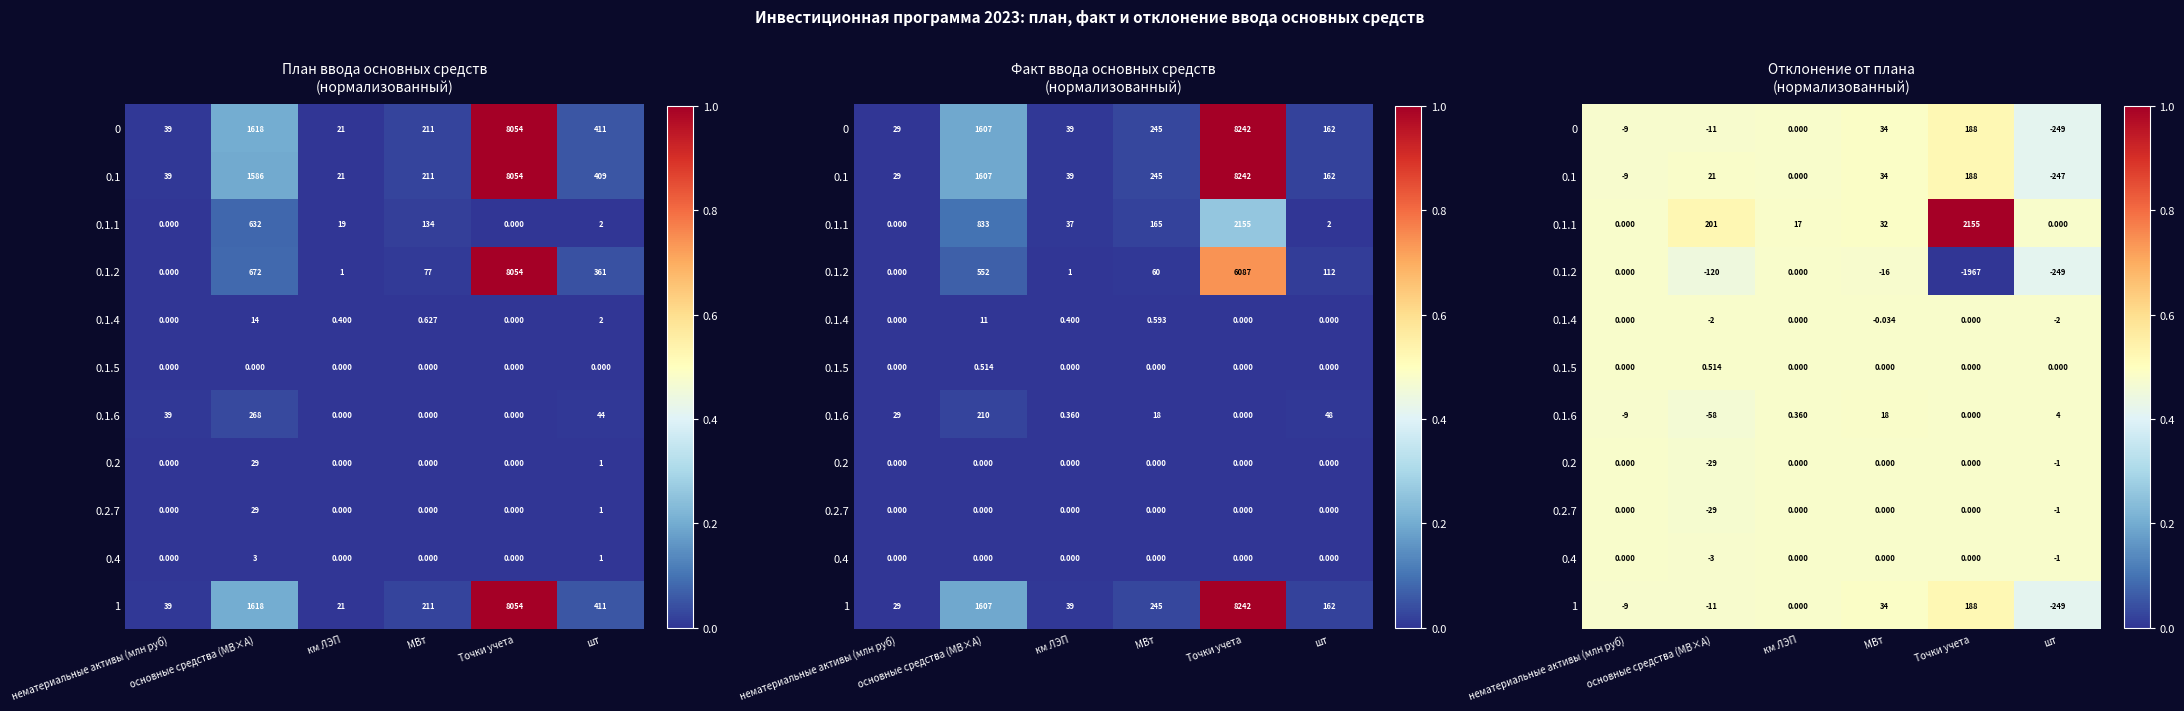

What is the average value of the 0.1.1 series?

0.6